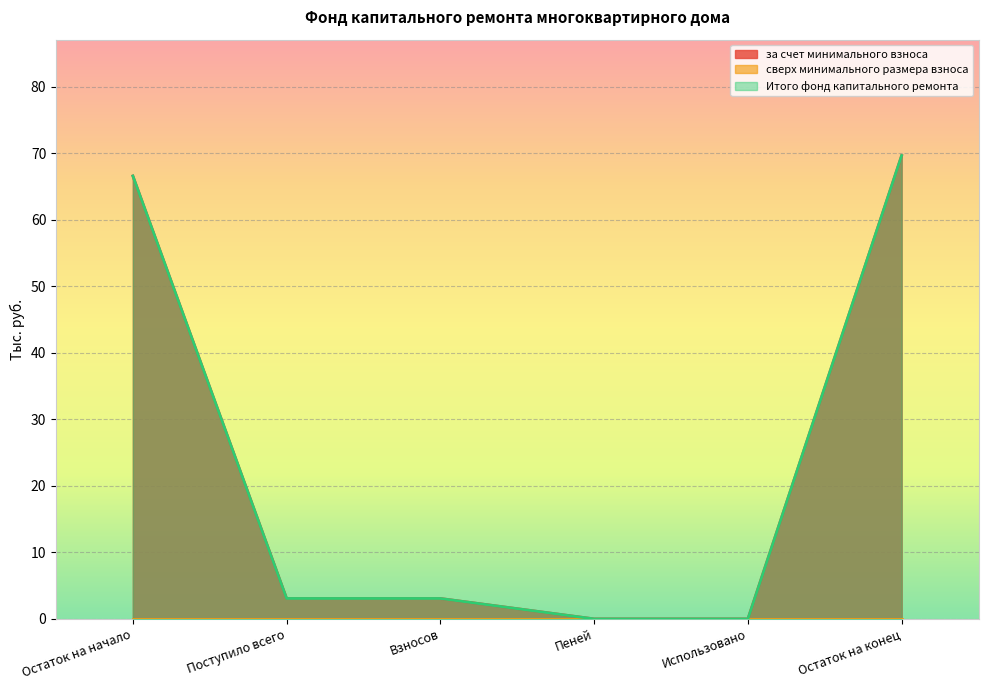

The value of Итого фонд капитального ремонта at Пеней is 0.0. True or false?

True